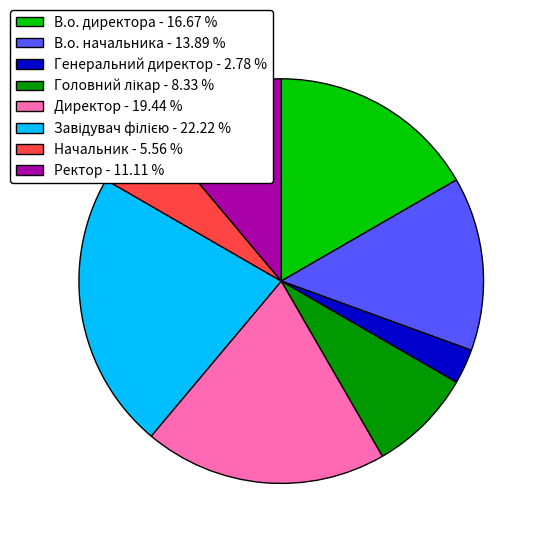

Approximately how many times larger is the value at Директор - 19.44 % compared to В.о. начальника - 13.89 %?

1.4